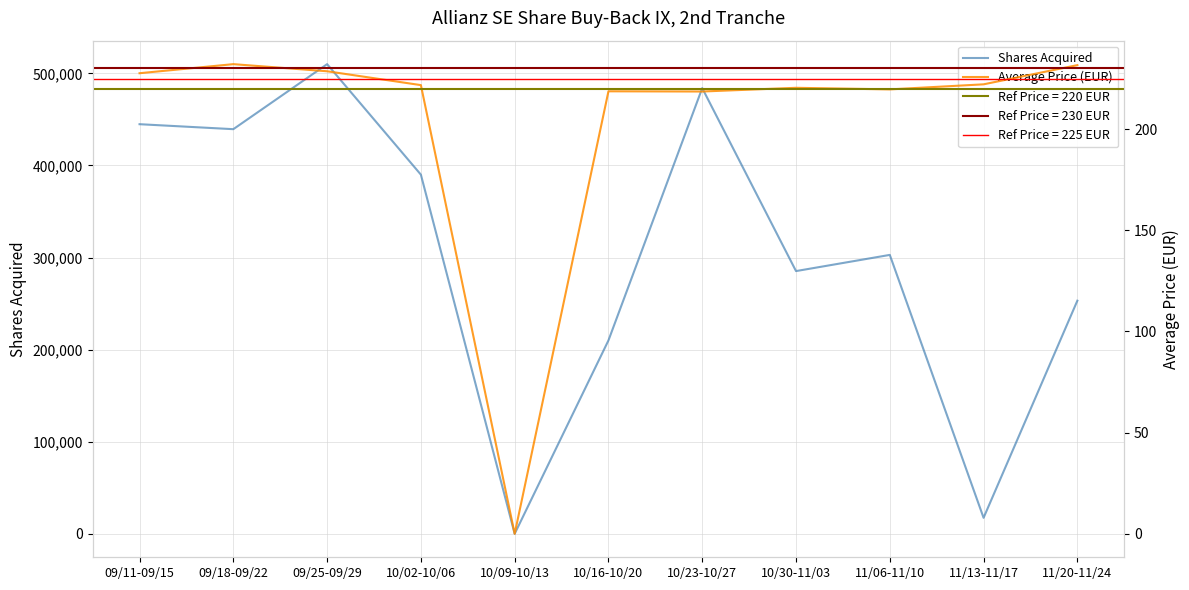

Which series has the largest total across all categories?

Shares Acquired